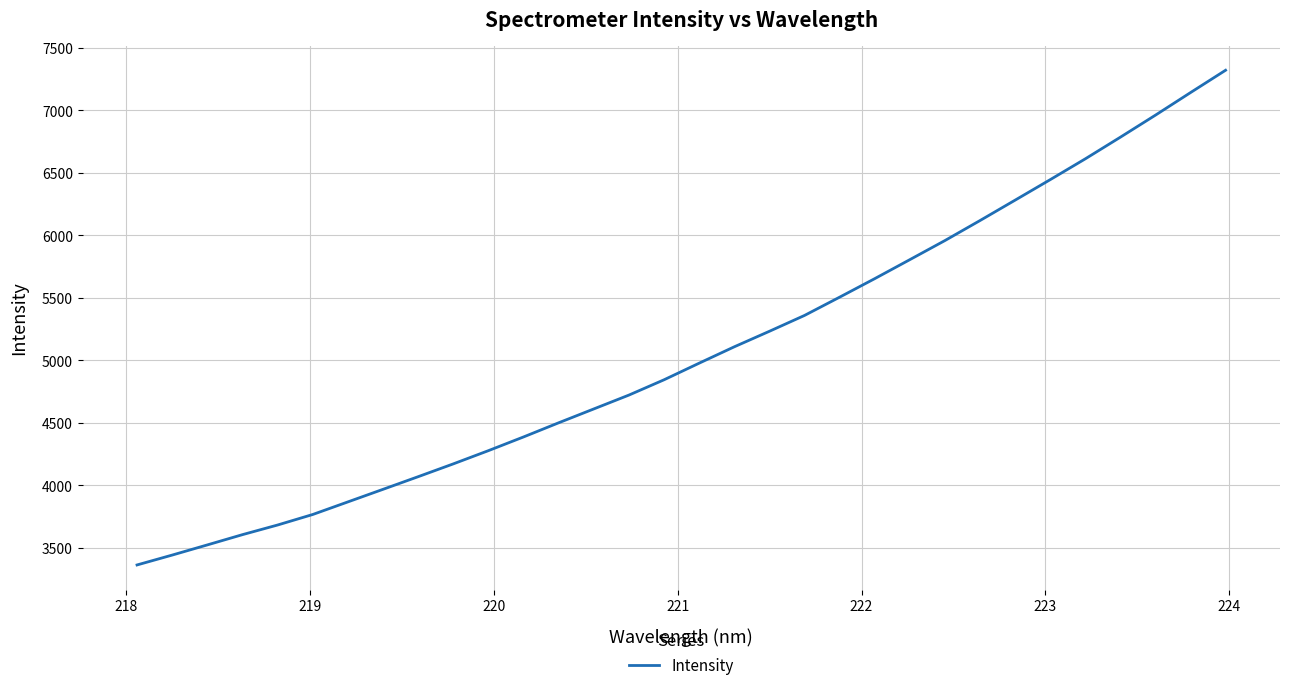

What is the difference between the maximum and minimum values?

3956.6